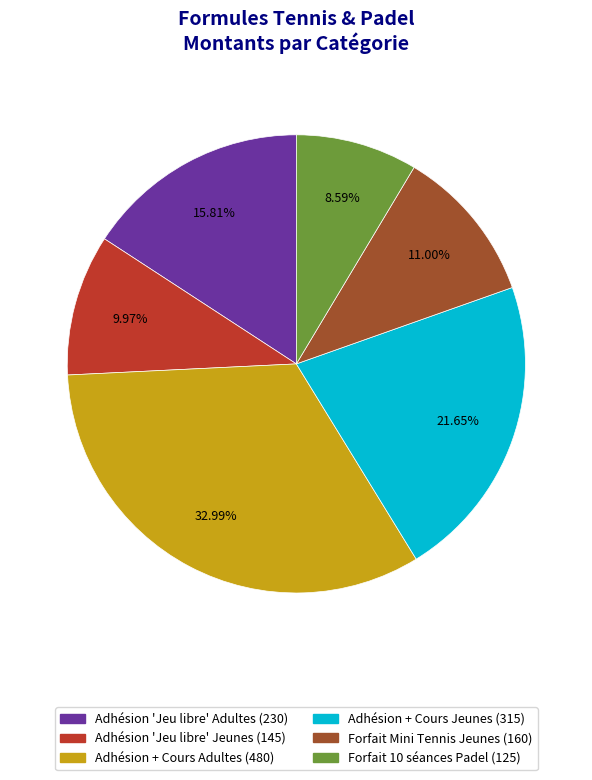

The Forfait 10 séances Padel slice represents 15% of the pie. True or false?

False